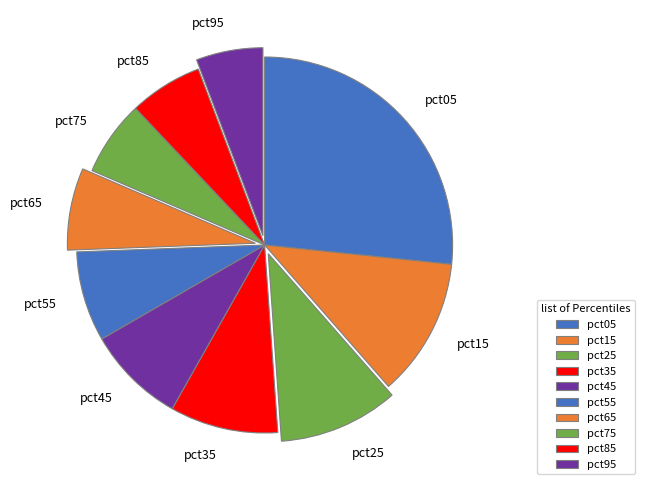

Combined, do pct65 and pct95 account for over 50%?

No